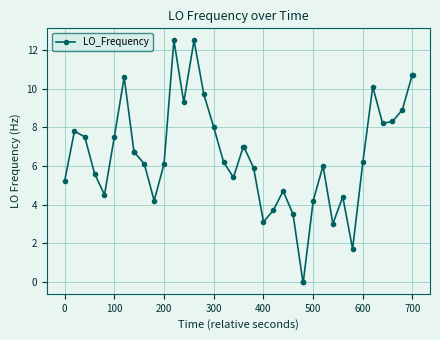

True or false: there are more than 2 points higher than both neighbors.

True